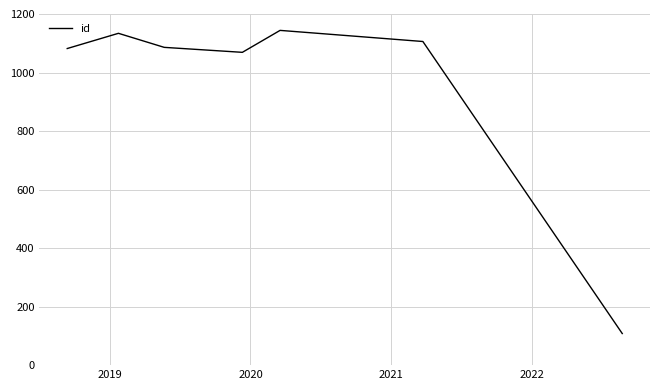

What is the maximum value shown in the chart?

1144